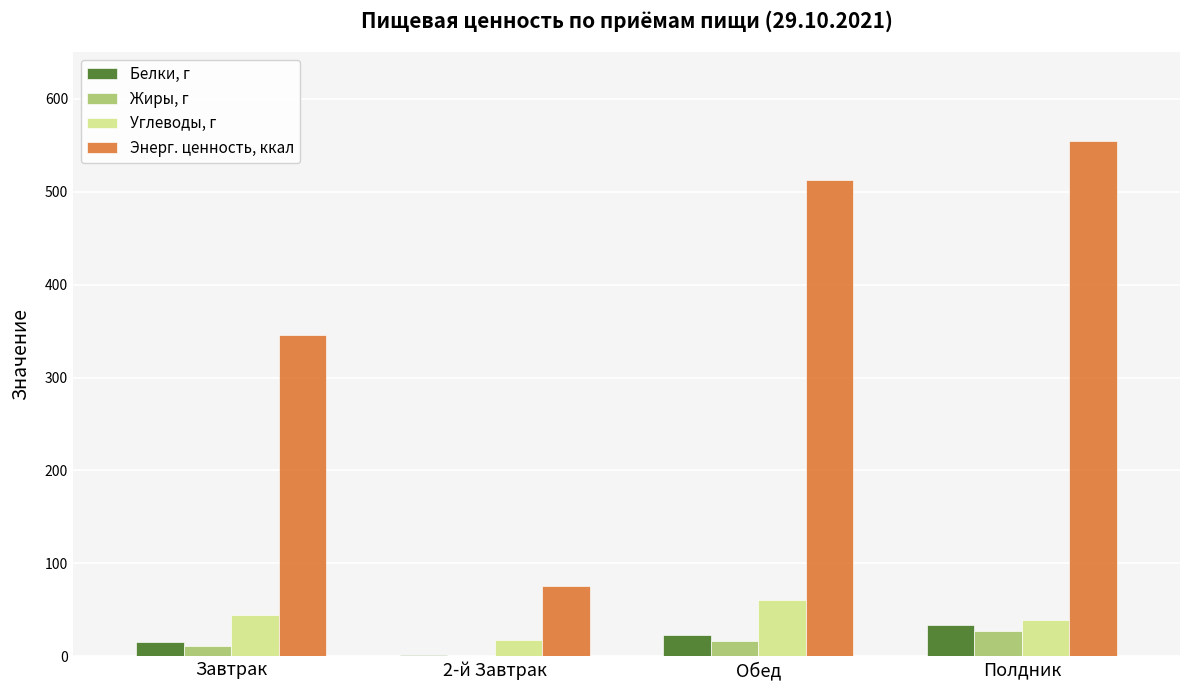

Reading left to right, what are all the values shown in this chart?

Белки, г: 15.4	0.9	22.8	33.1
Жиры, г: 11.4	0.2	16.8	27.7
Углеводы, г: 44.8	17.7	60.6	38.8
Энерг. ценность, ккал: 345.4	75.1	512.8	554.9